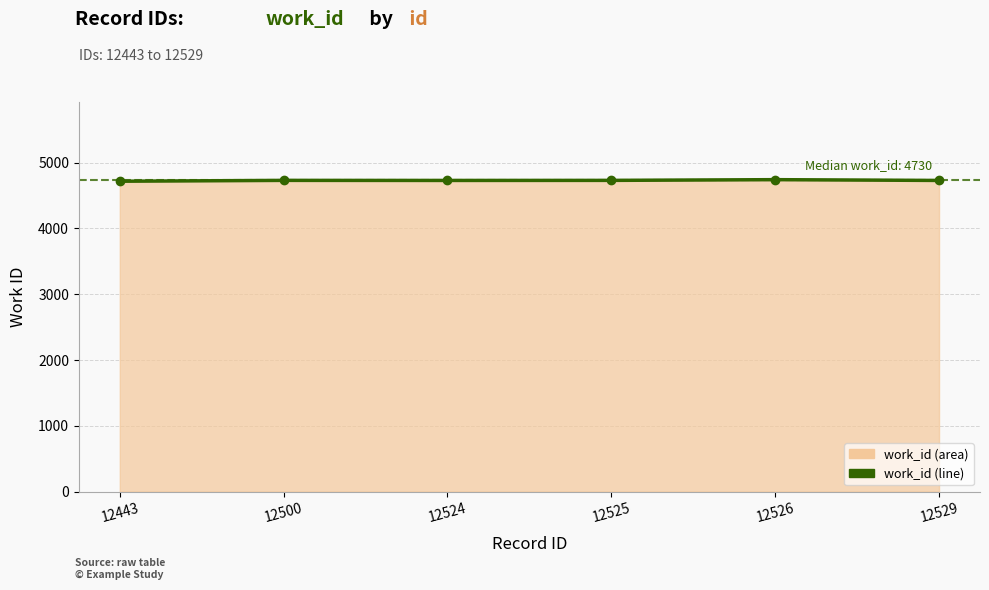

What is the greatest value displayed?

4742